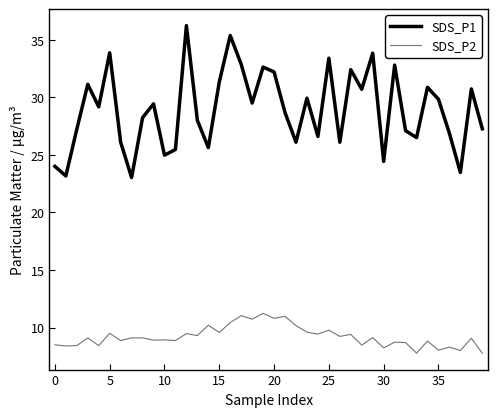

List the series in order of their peak value, lowest first.

SDS_P2, SDS_P1